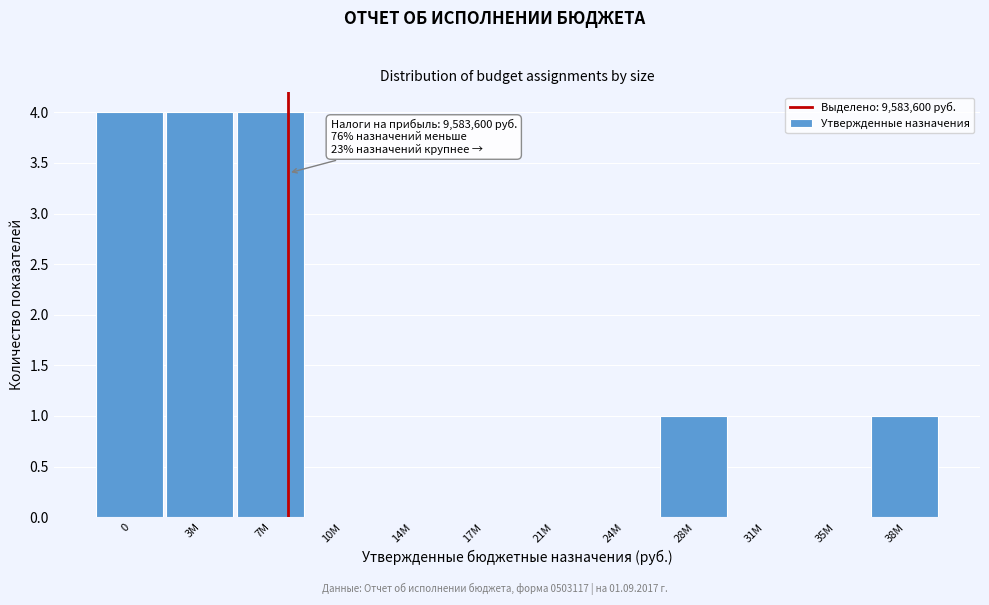

Reading left to right, extract all data points from this chart.

0=4	3М=4	7М=4	10М=0	14М=0	17М=0	21М=0	24М=0	28М=1	31М=0	35М=0	38М=1